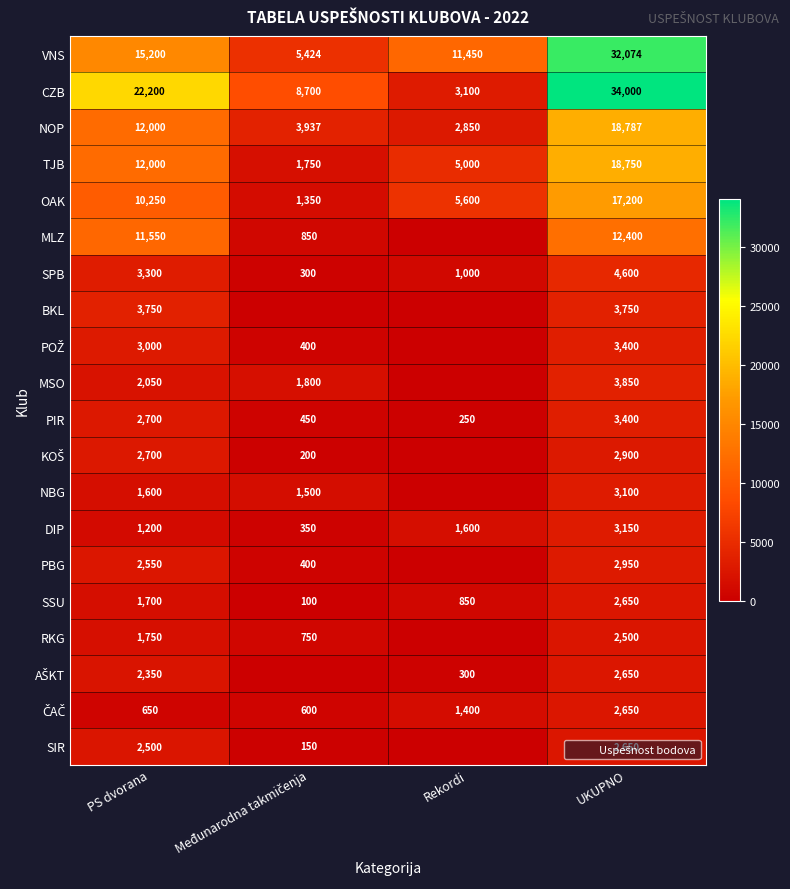

Which series changed the most between PS dvorana and UKUPNO?

VNS